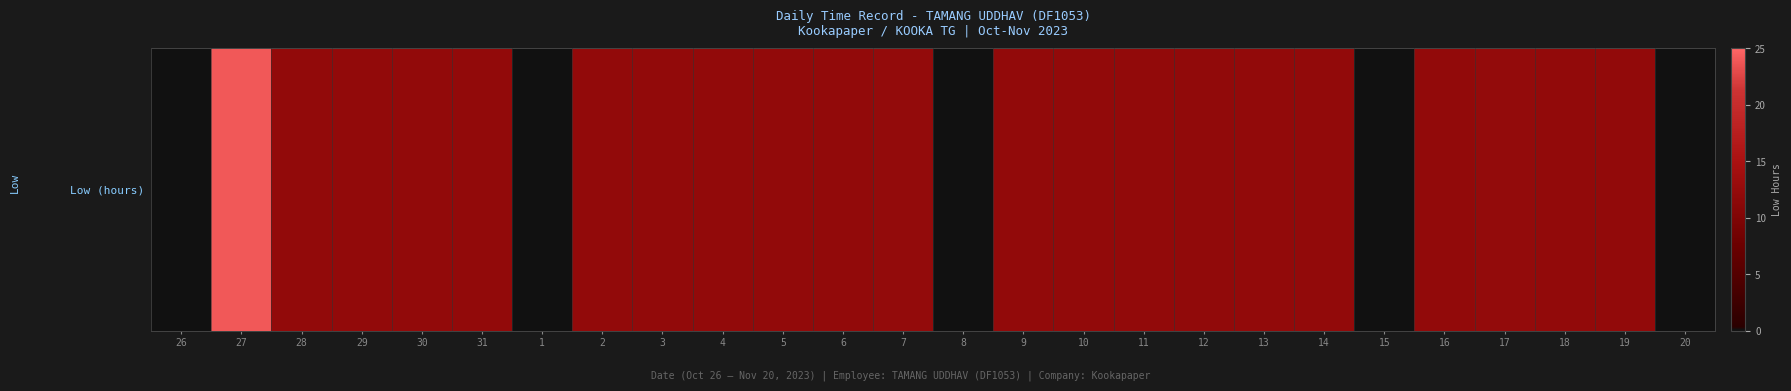

Is it true that the value at 4 is 3.3?

False